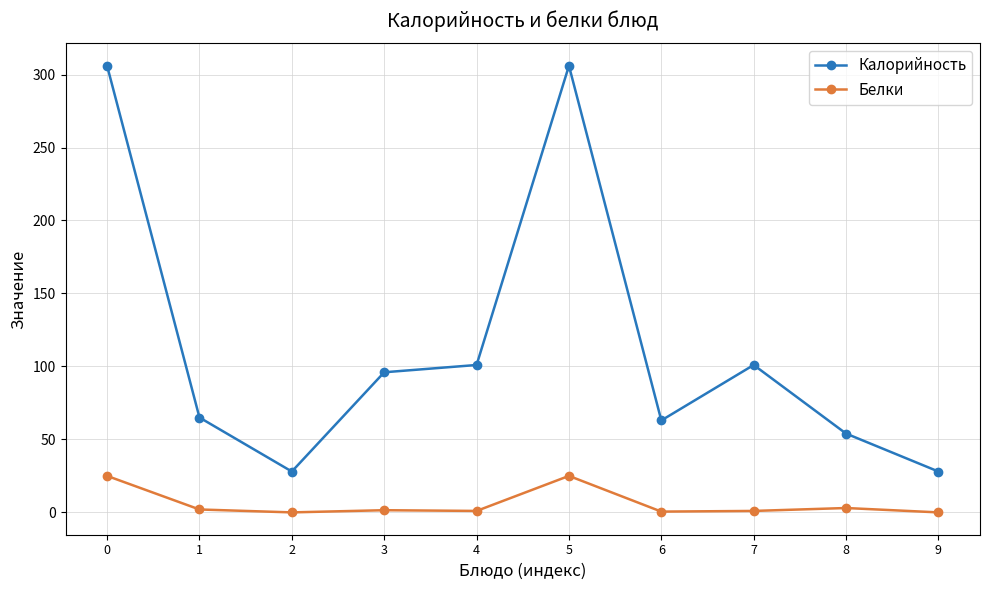

How many categories are shown in the chart?

10